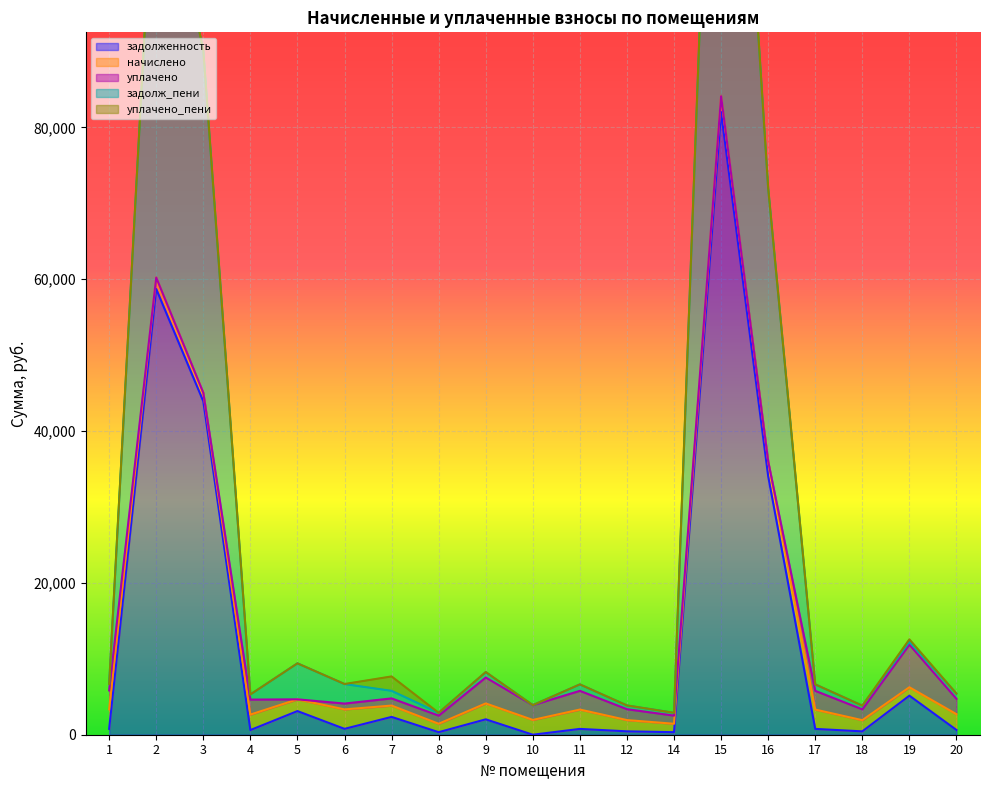

Where do начислено and уплачено_пени first cross each other?

6 and 7